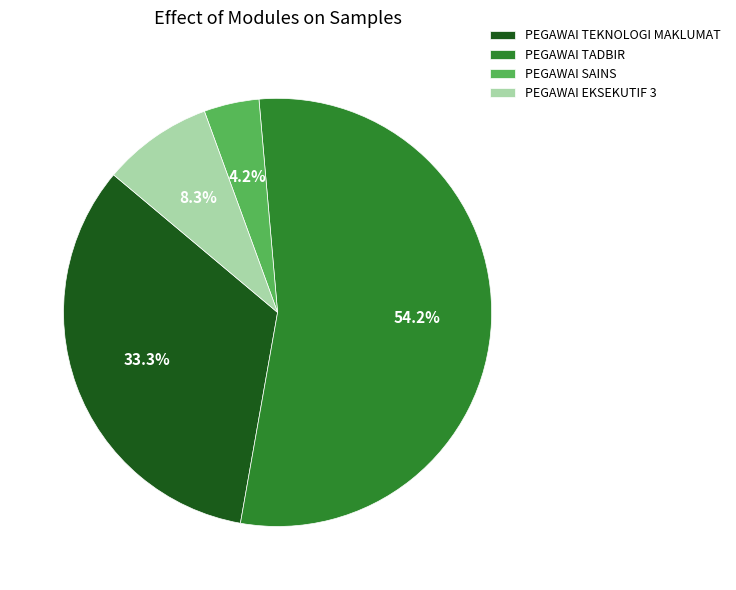

What is the ratio of the value at PEGAWAI SAINS to the value at PEGAWAI TEKNOLOGI MAKLUMAT?

0.1